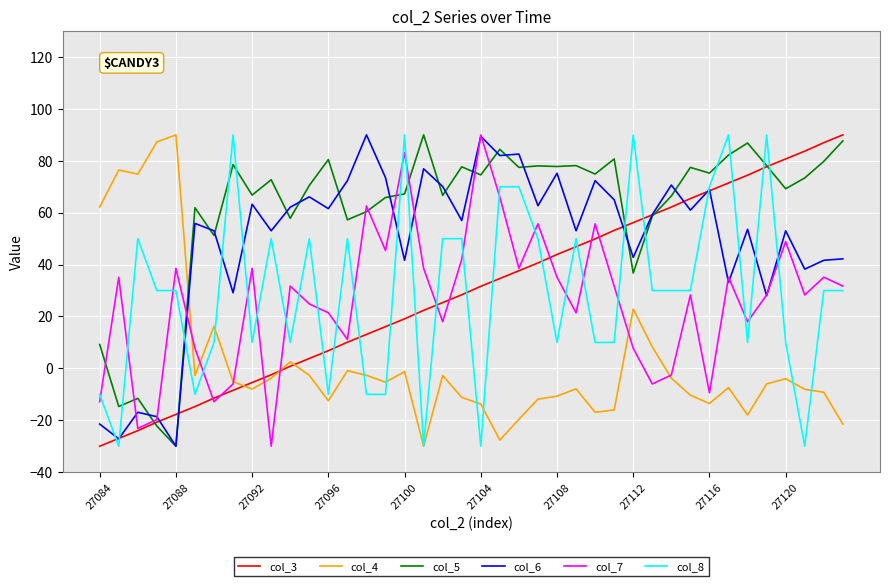

True or false: col_8 and col_5 intersect in this chart.

True